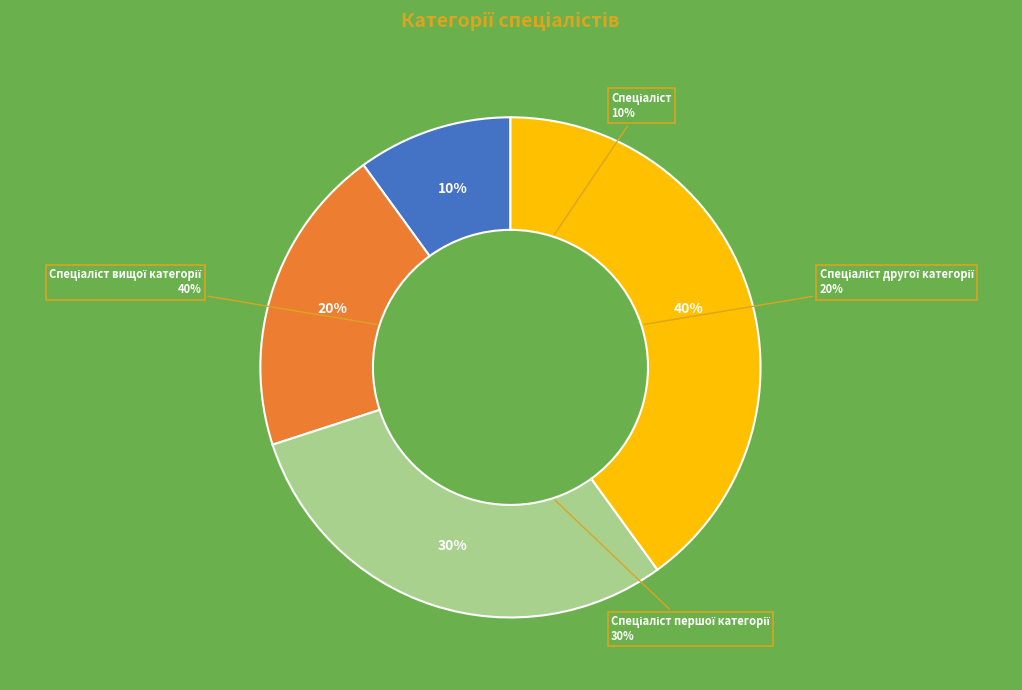

True or false: Спеціаліст вищої категорії accounts for 29% of the total.

False